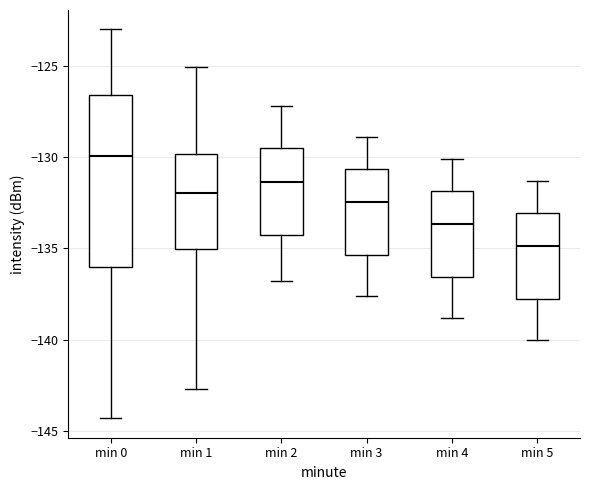

Which box's median line is the highest?

min 0